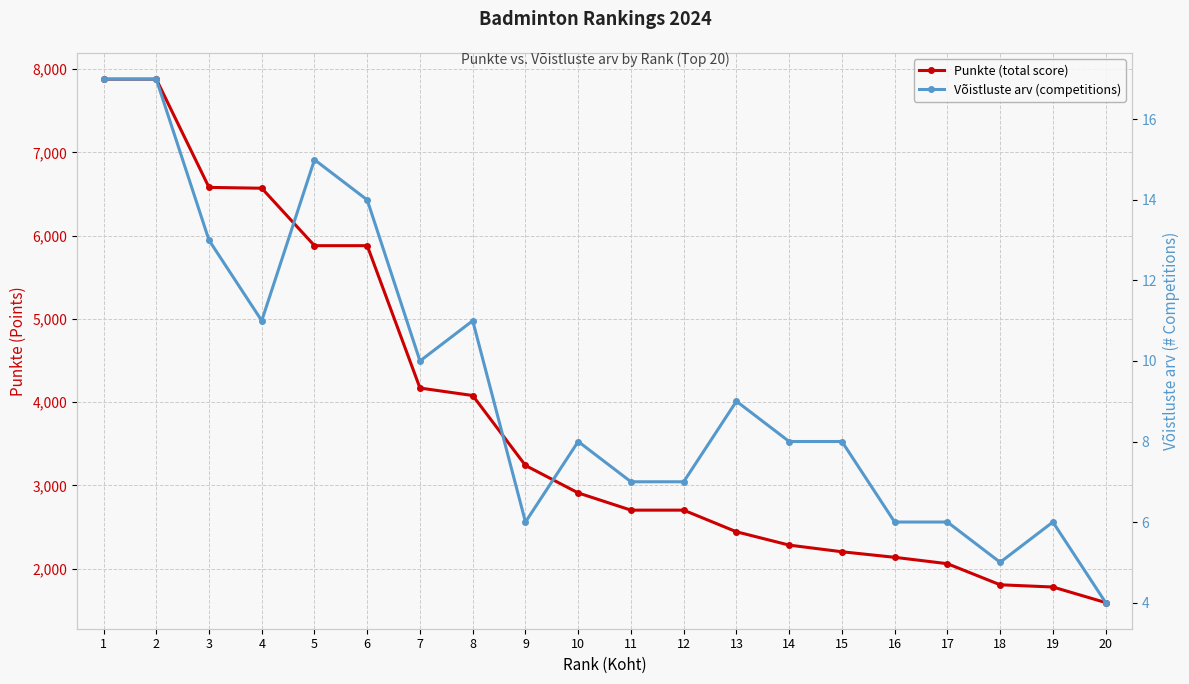

Which category has the lowest value across all series?

20